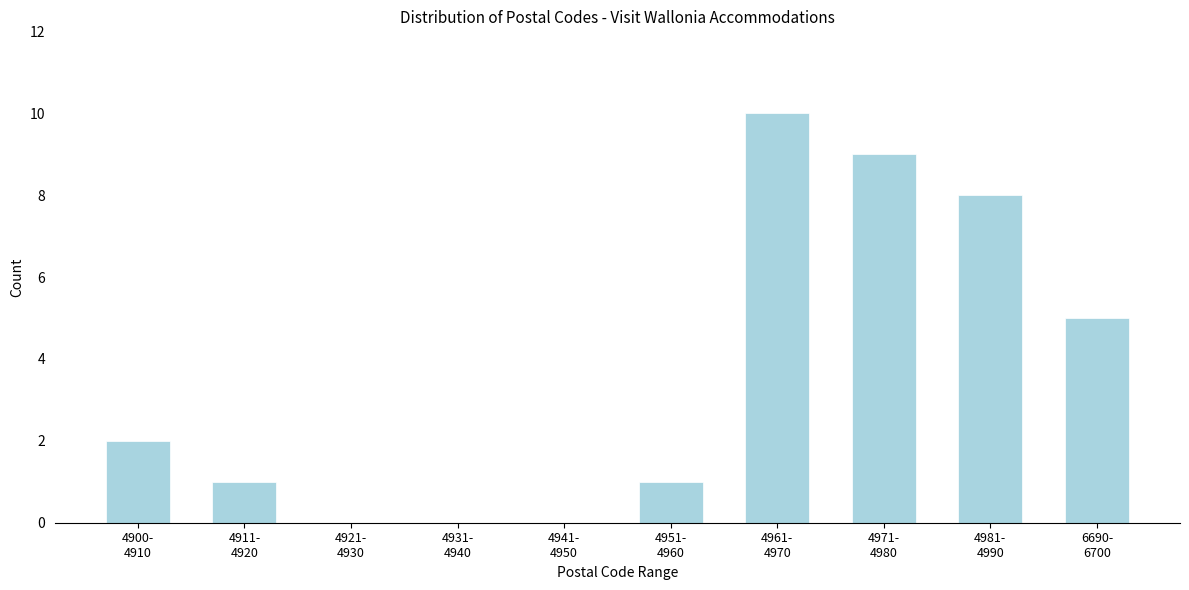

What is the sum of all values?

36